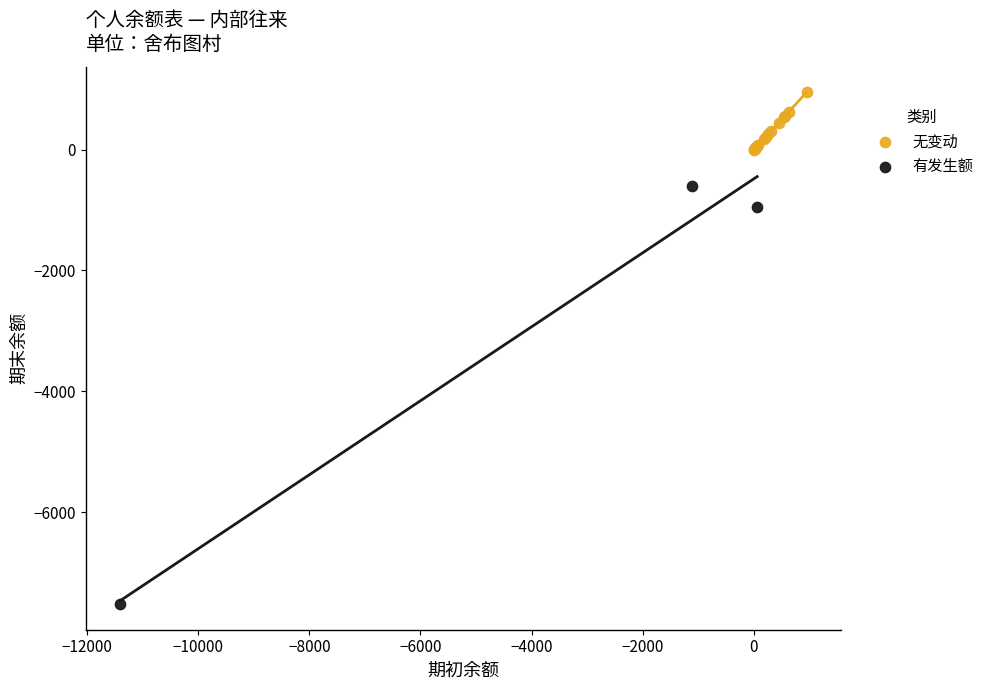

What are all the series names shown in the legend?

无变动, 有发生额